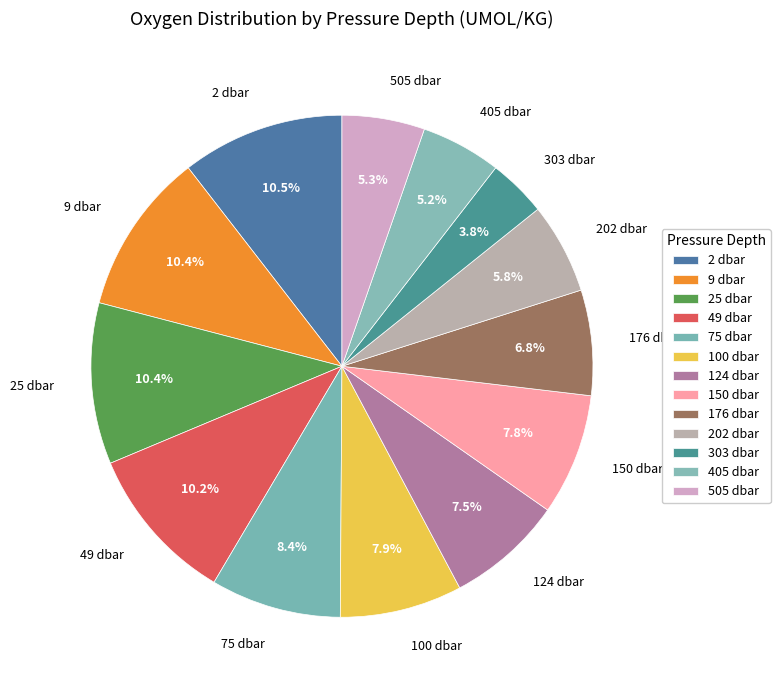

Is it true that 100 dbar is 1% of the pie?

False